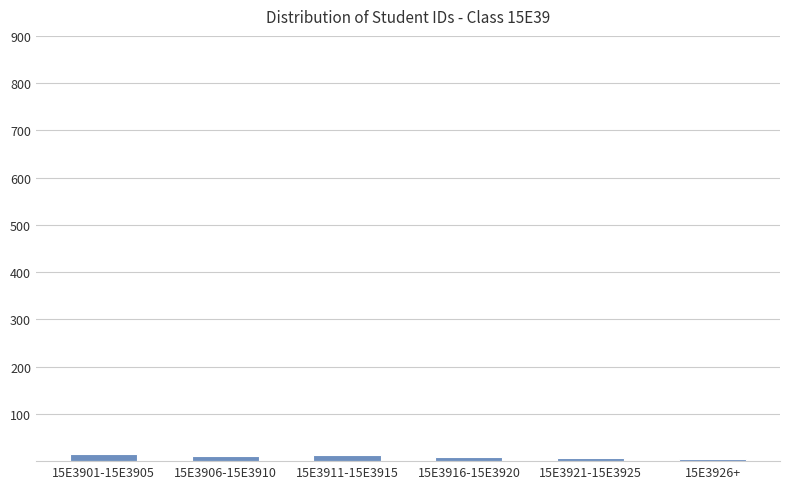

What is the sum of all values?

55